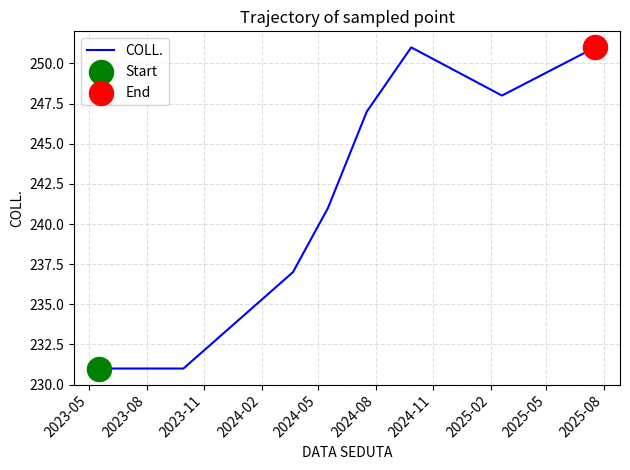

True or false: there are more than 1 points higher than both neighbors.

False